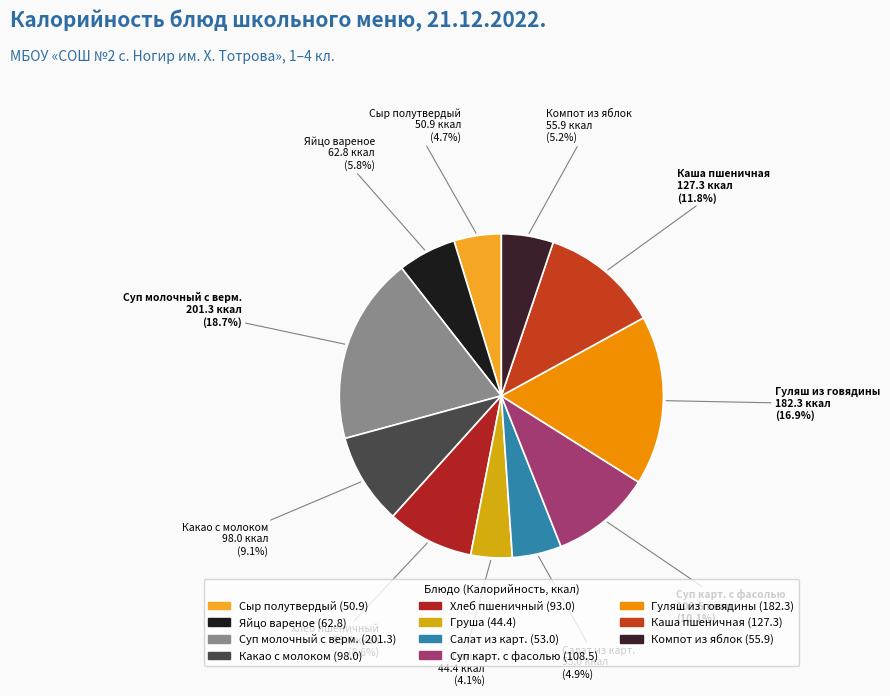

What is the largest slice in the pie chart?

Суп молочный с верм.